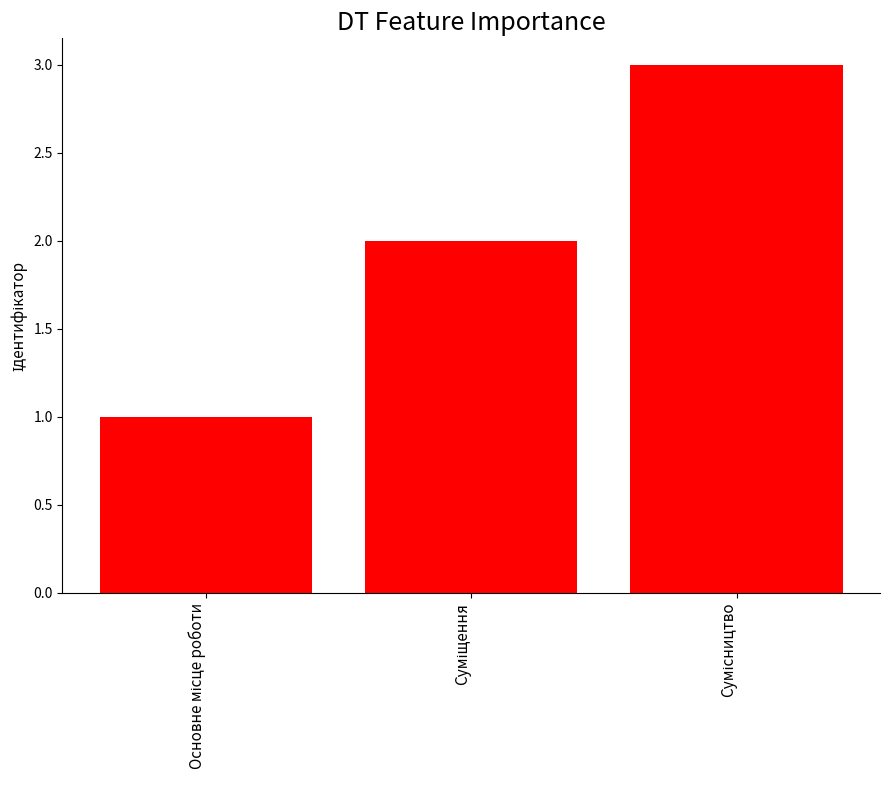

What is the sum of all values?

6